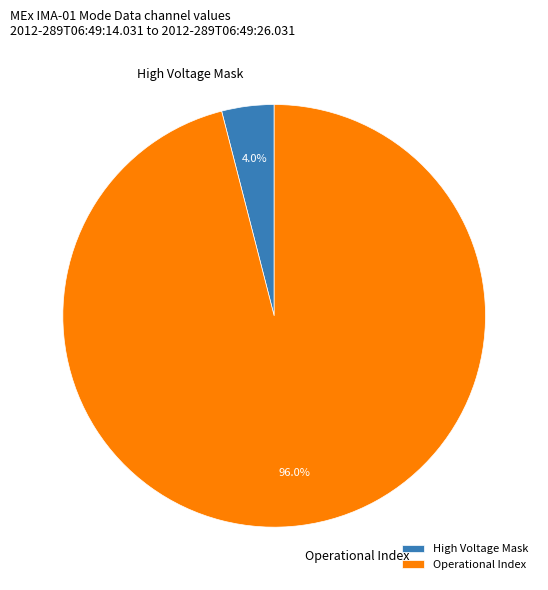

What percentage is NOT represented by Operational Index?

4.0%